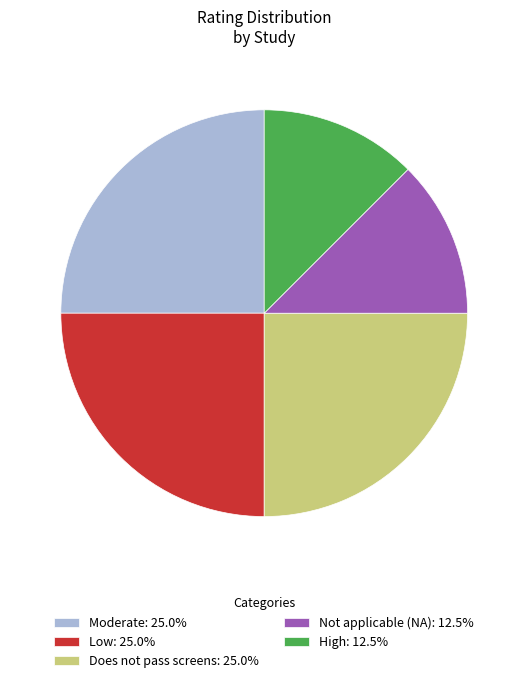

Does Moderate: 25.0% represent more than half of the total?

No